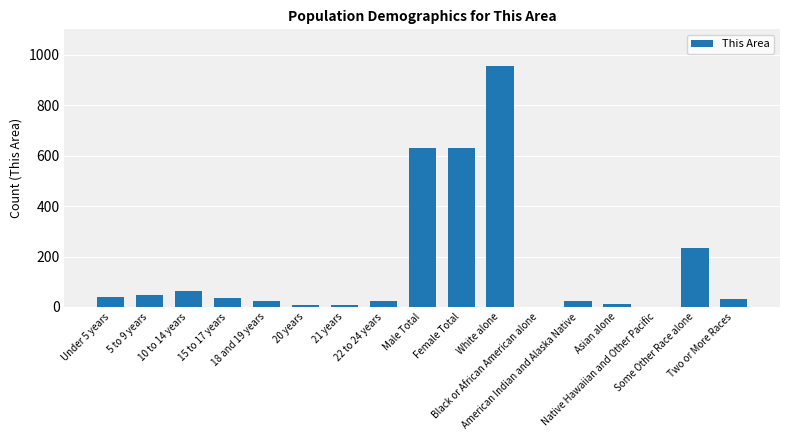

What is the difference between the values at Female Total and White alone?

327